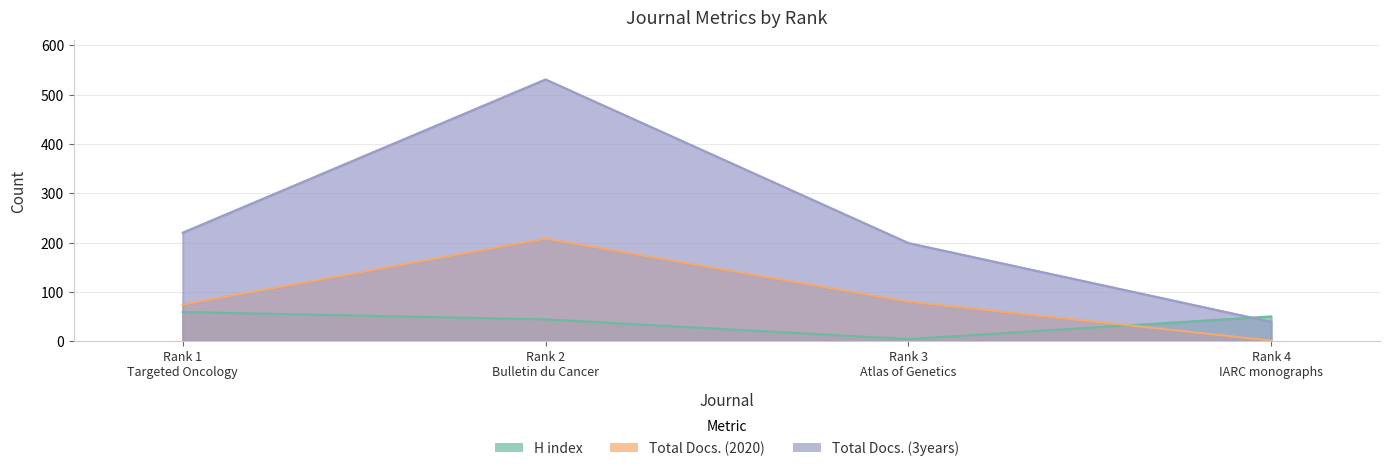

Rank the series by their average value, from lowest to highest.

H index, Total Docs. (2020), Total Docs. (3years)